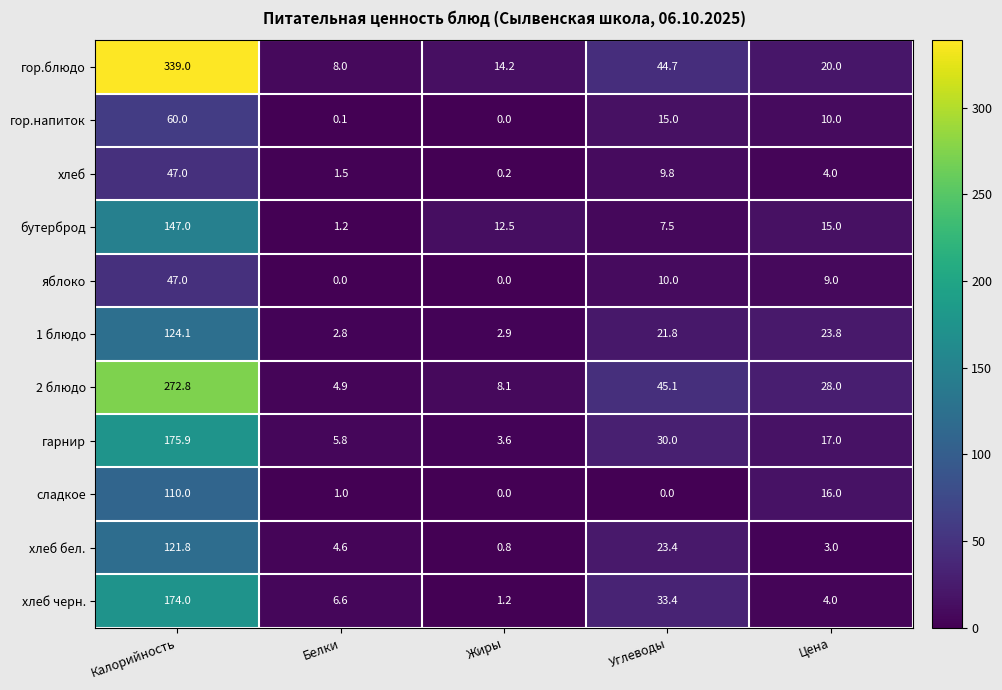

Which category has the highest value in the хлеб бел. series?

Калорийность